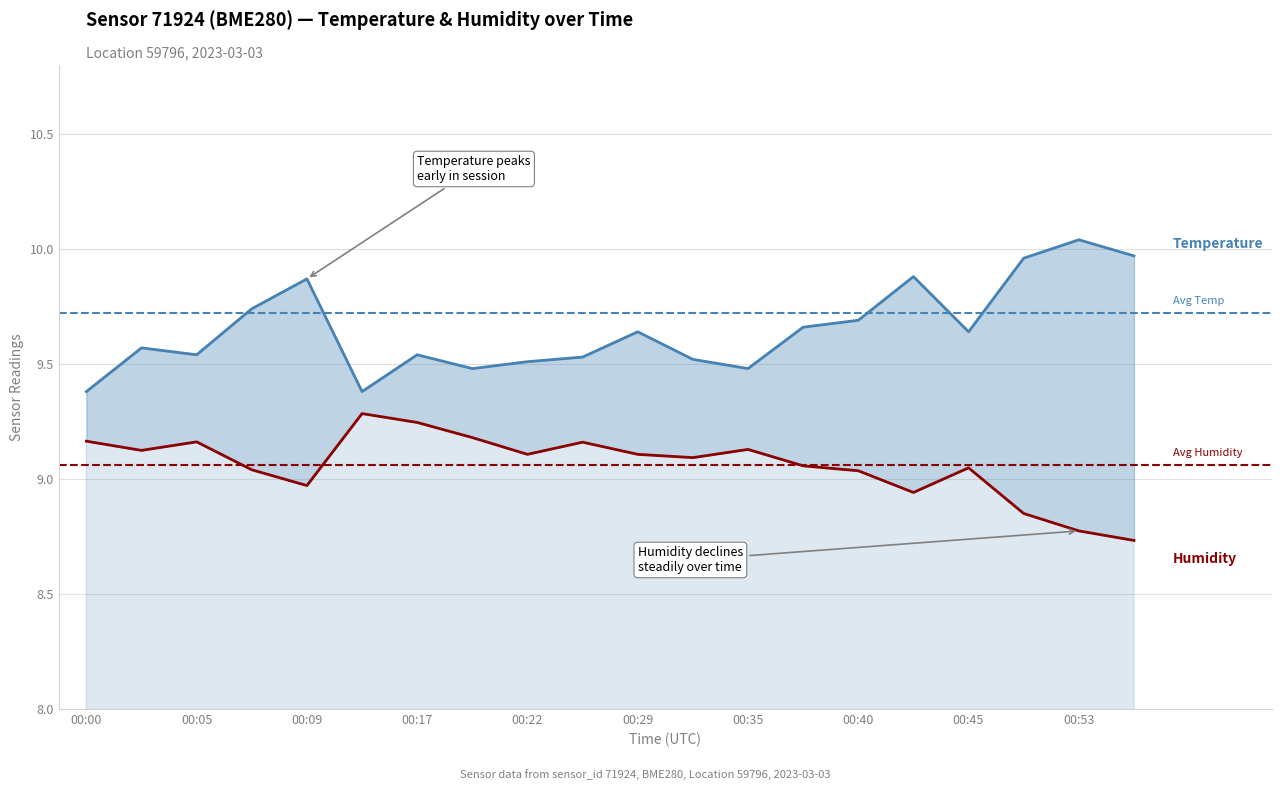

Reading right to left, transcribe all the data shown in this chart.

temperature: 10.0	10.0	10.0	9.6	9.9	9.7	9.7	9.5	9.5	9.6	9.5	9.5	9.5	9.5	9.4	9.9	9.7	9.5	9.6	9.4
humidity: 8.7	8.8	8.8	9.0	8.9	9.0	9.1	9.1	9.1	9.1	9.2	9.1	9.2	9.2	9.3	9.0	9.0	9.2	9.1	9.2